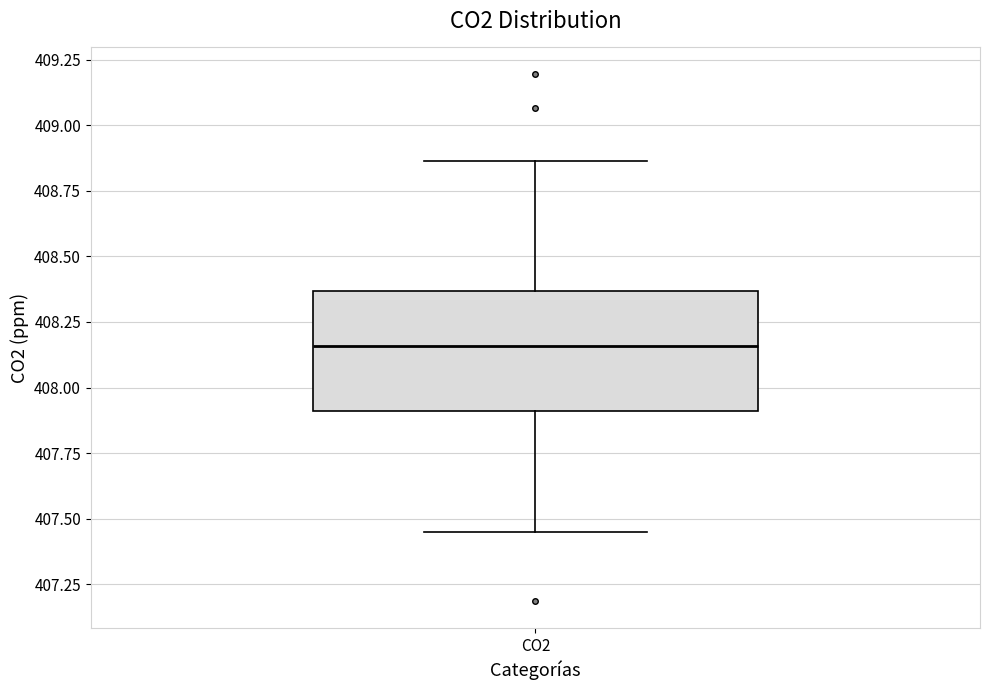

Transcribe this box plot: give where the median line is, the range the box spans, and where the two whiskers end, as read against the y-axis. The values are not printed on the chart, so give them approximately, as read against the axis.

median 408.15, box 407.90 to 408.35, whiskers 407.45 to 408.85